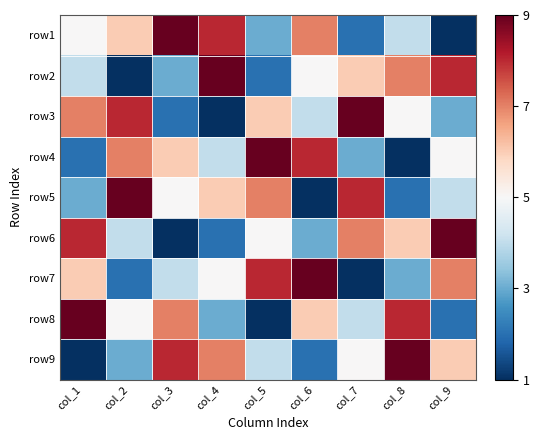

Reading left to right, what are all the values shown in this chart?

row1: col_1=5	col_2=6	col_3=9	col_4=8	col_5=3	col_6=7	col_7=2	col_8=4	col_9=1
row2: col_1=4	col_2=1	col_3=3	col_4=9	col_5=2	col_6=5	col_7=6	col_8=7	col_9=8
row3: col_1=7	col_2=8	col_3=2	col_4=1	col_5=6	col_6=4	col_7=9	col_8=5	col_9=3
row4: col_1=2	col_2=7	col_3=6	col_4=4	col_5=9	col_6=8	col_7=3	col_8=1	col_9=5
row5: col_1=3	col_2=9	col_3=5	col_4=6	col_5=7	col_6=1	col_7=8	col_8=2	col_9=4
row6: col_1=8	col_2=4	col_3=1	col_4=2	col_5=5	col_6=3	col_7=7	col_8=6	col_9=9
row7: col_1=6	col_2=2	col_3=4	col_4=5	col_5=8	col_6=9	col_7=1	col_8=3	col_9=7
row8: col_1=9	col_2=5	col_3=7	col_4=3	col_5=1	col_6=6	col_7=4	col_8=8	col_9=2
row9: col_1=1	col_2=3	col_3=8	col_4=7	col_5=4	col_6=2	col_7=5	col_8=9	col_9=6